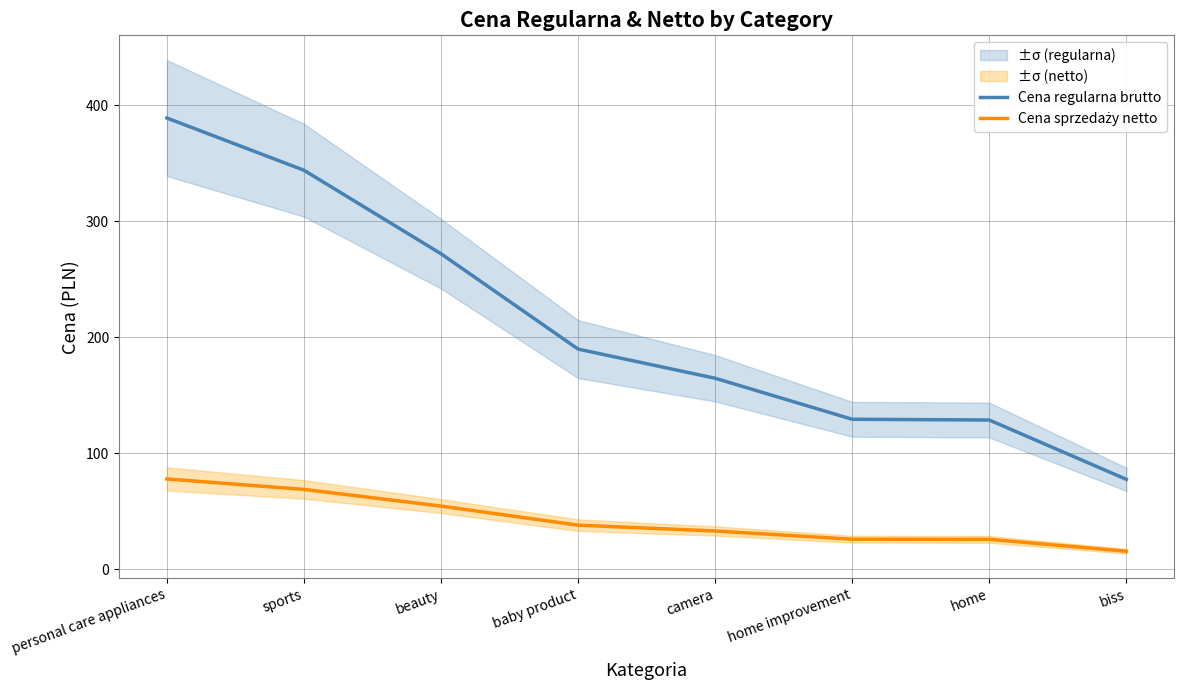

What are all the series names shown in the legend?

Cena regularna brutto, Cena sprzedaży netto